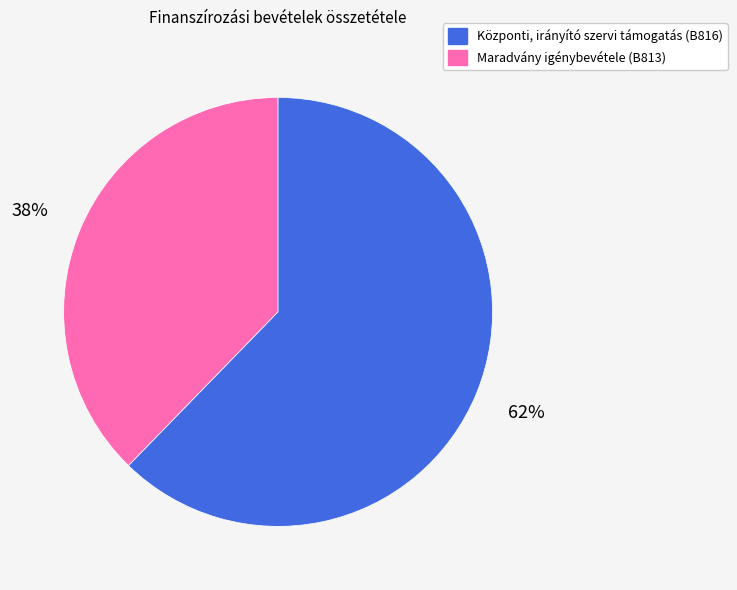

How many slices are in this pie chart?

2